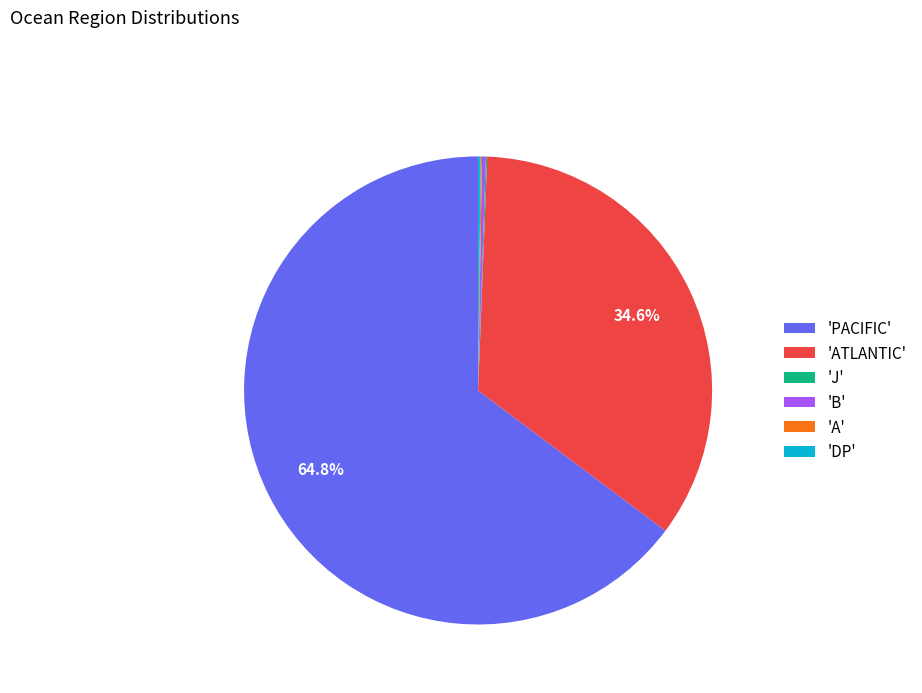

Which category accounts for the majority?

'PACIFIC'